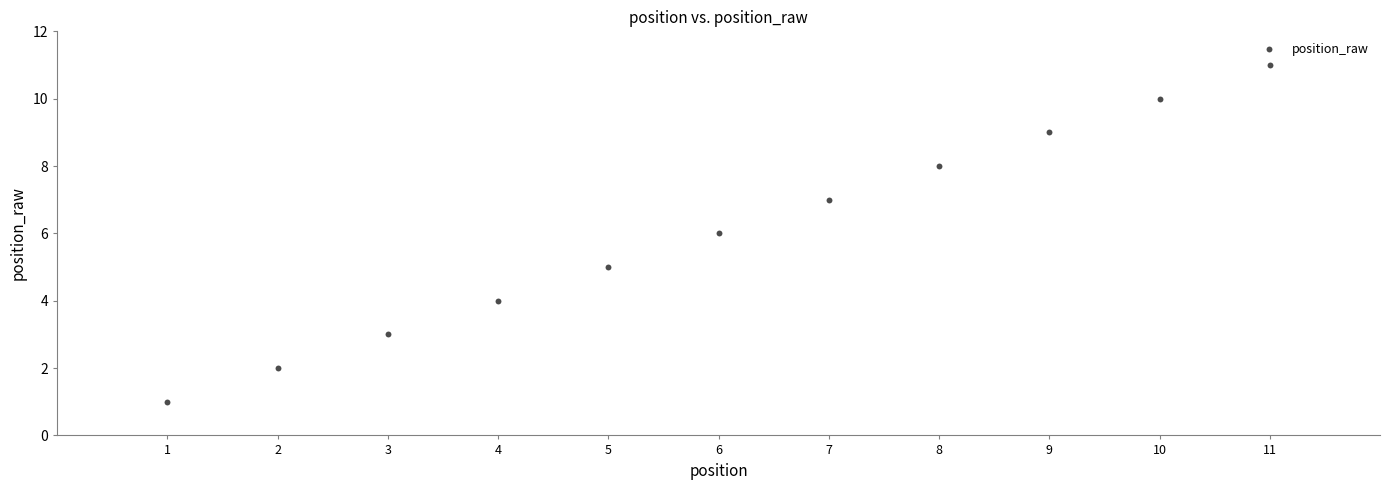

What is the average Y value?

6